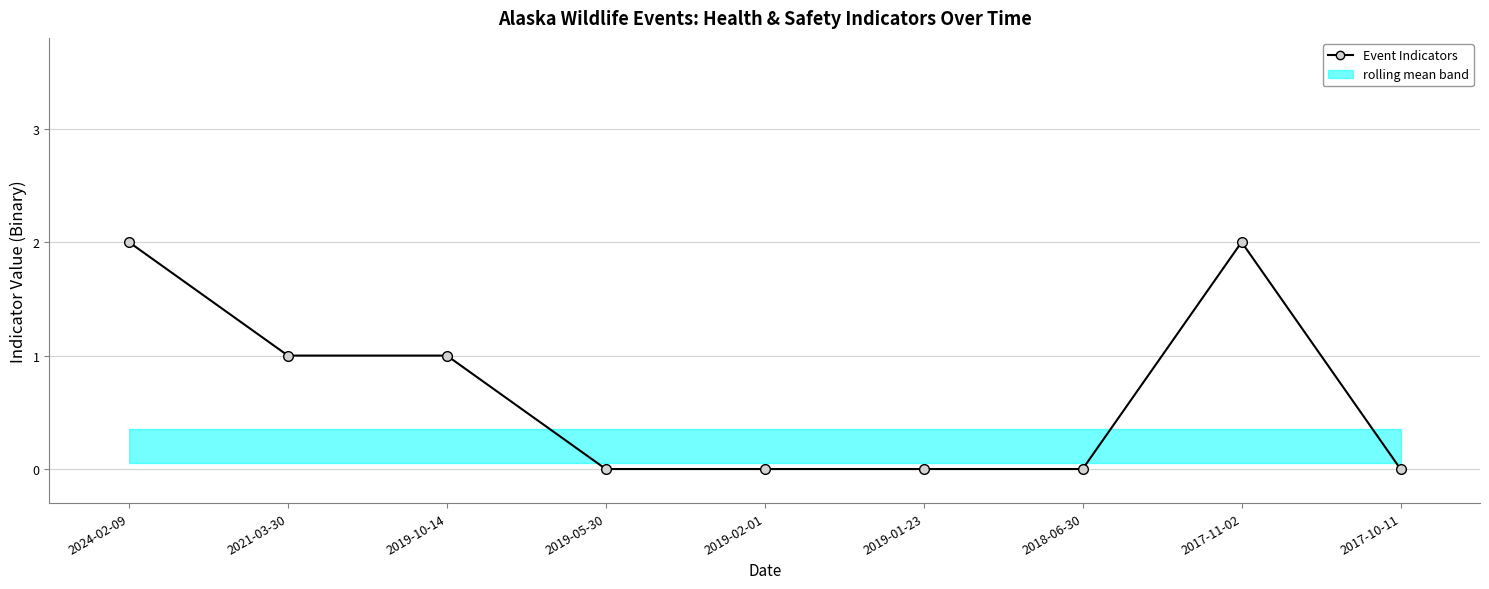

Does the chart display data point markers on the line(s)?

Yes